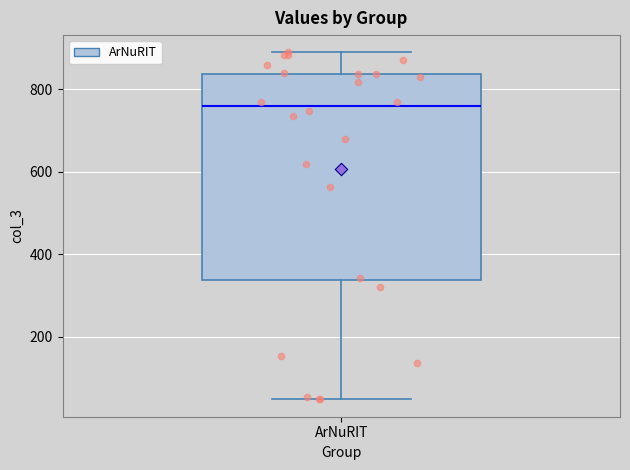

Where does the lower whisker of the box for ArNuRIT end on the y-axis? The values are not printed on the chart, so give them approximately, as read against the axis.

40